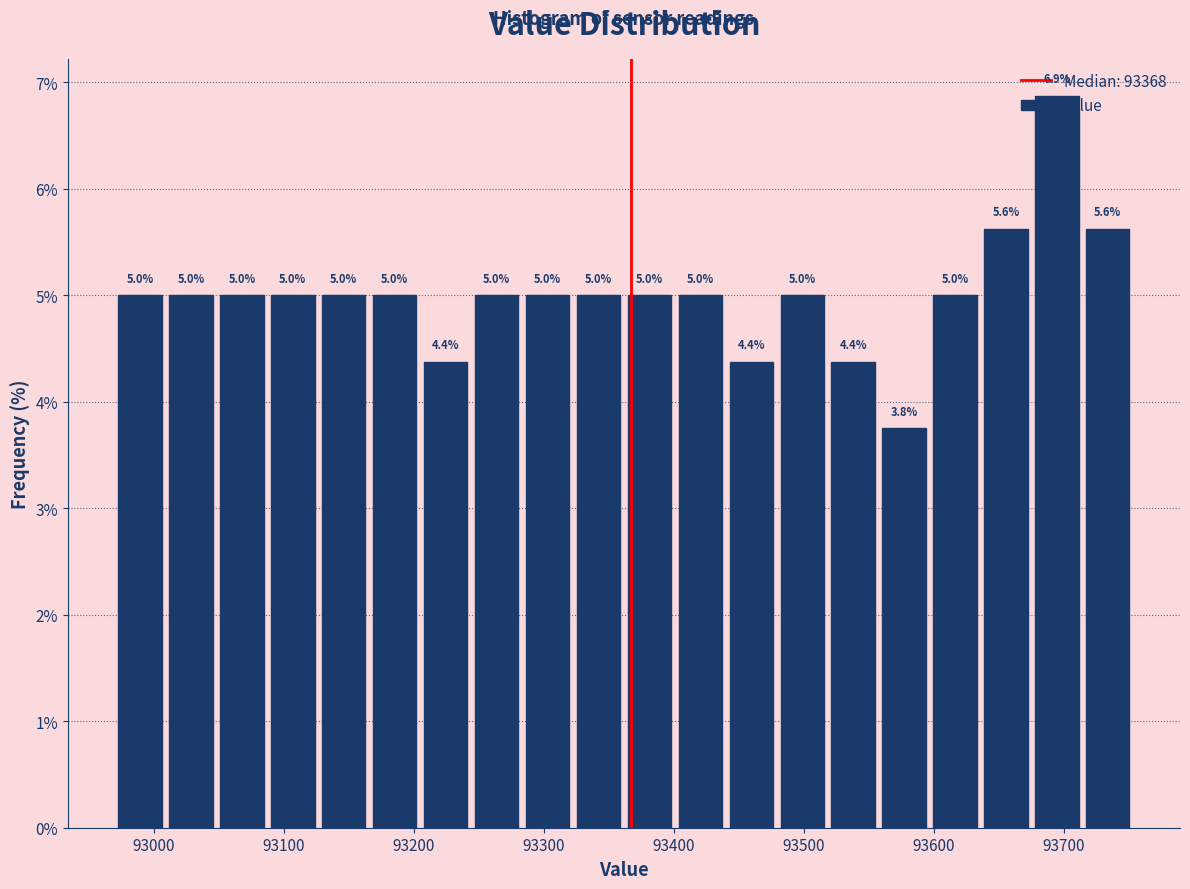

Around what value on the x-axis is the tallest bar? Give the approximate position of its centre, as read against the axis.

93690